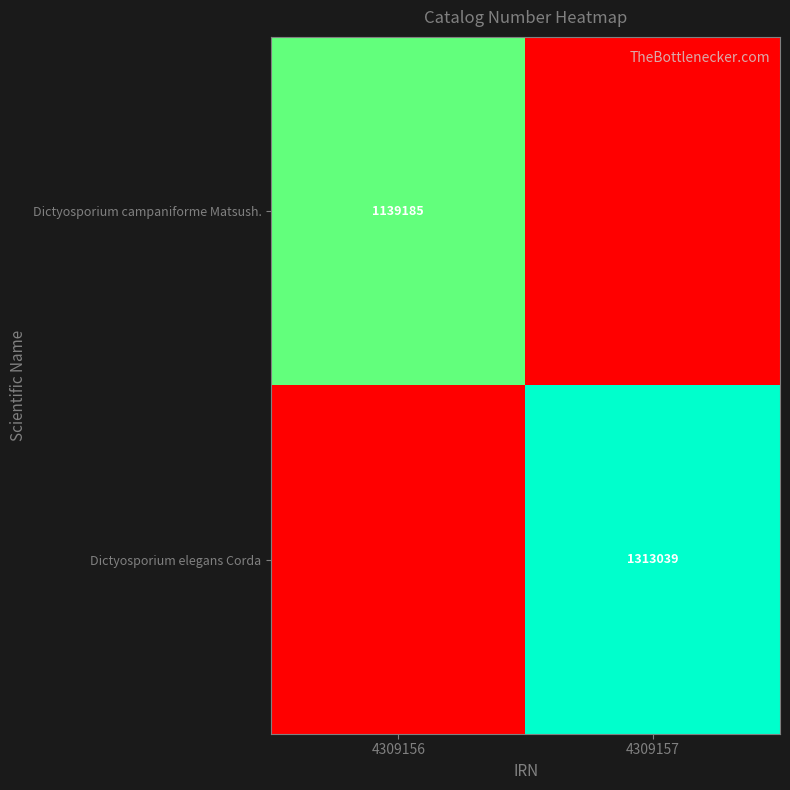

Is it true that Dictyosporium elegans Corda equals 1313039 at 4309157?

True